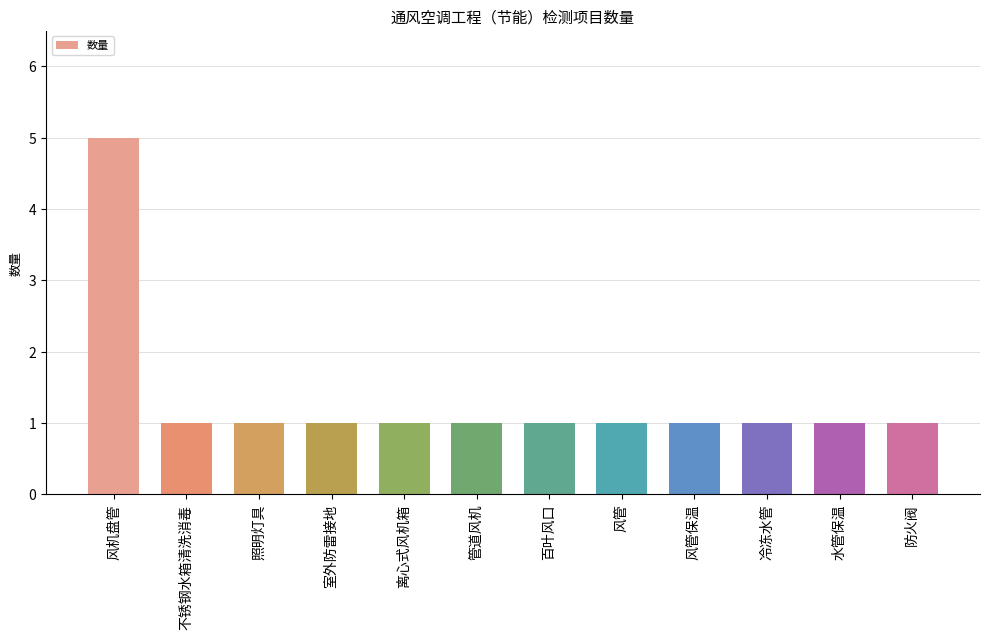

What is the greatest value displayed?

5